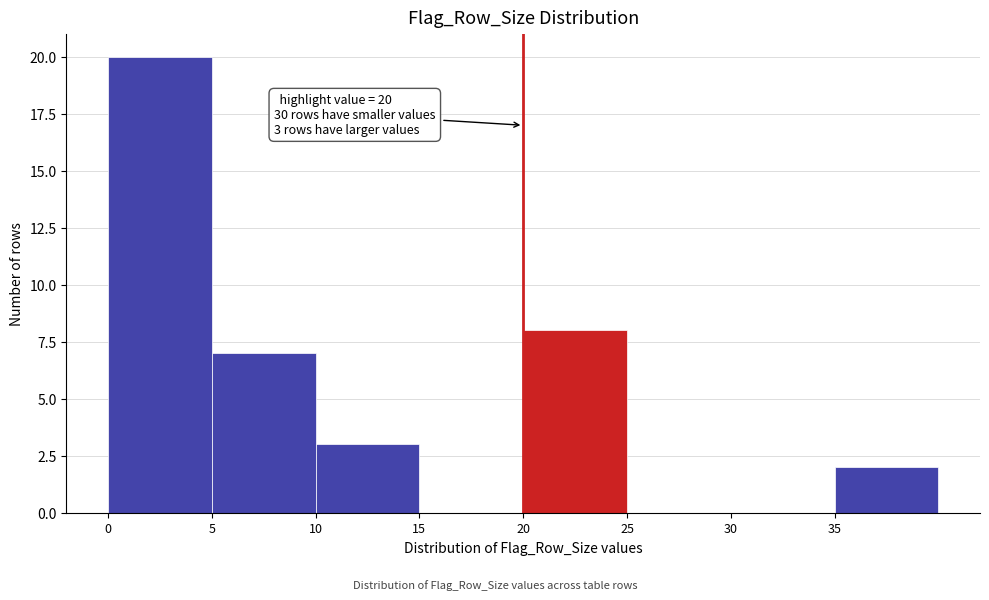

Which range on the x-axis has the tallest bar?

0 to 5